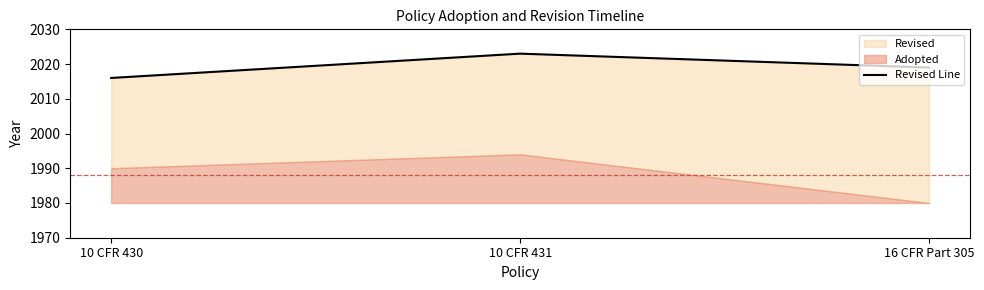

What is the value of the 3rd point from the left?

2019